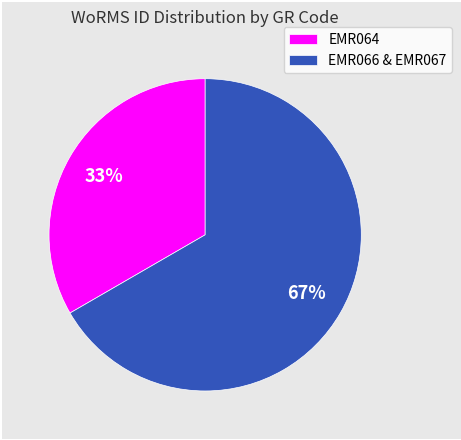

Rank the categories by value from highest to lowest.

EMR066 & EMR067, EMR064